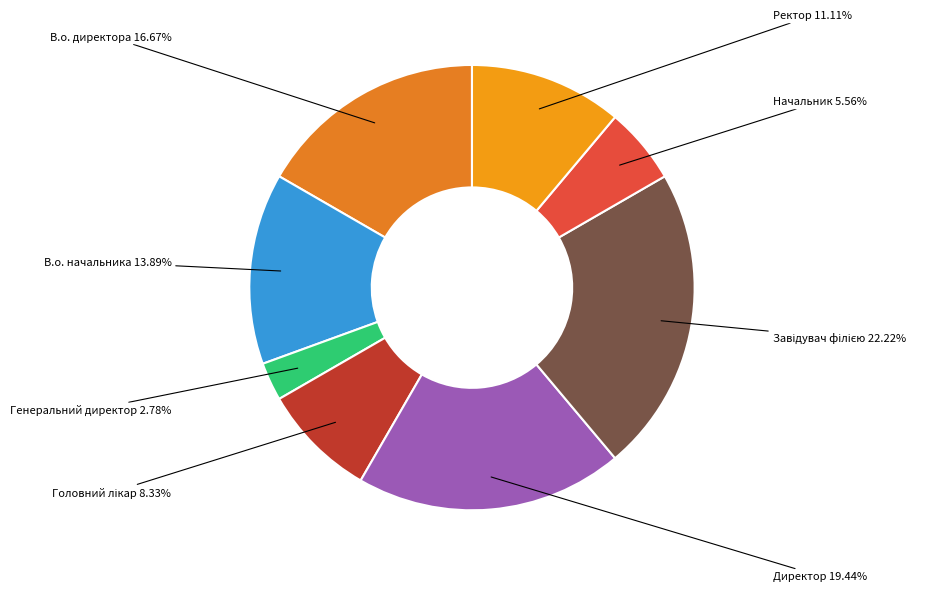

Rank the categories by value from lowest to highest.

Генеральний директор, Начальник, Головний лікар, Ректор, В.о. начальника, В.о. директора, Директор, Завідувач філією